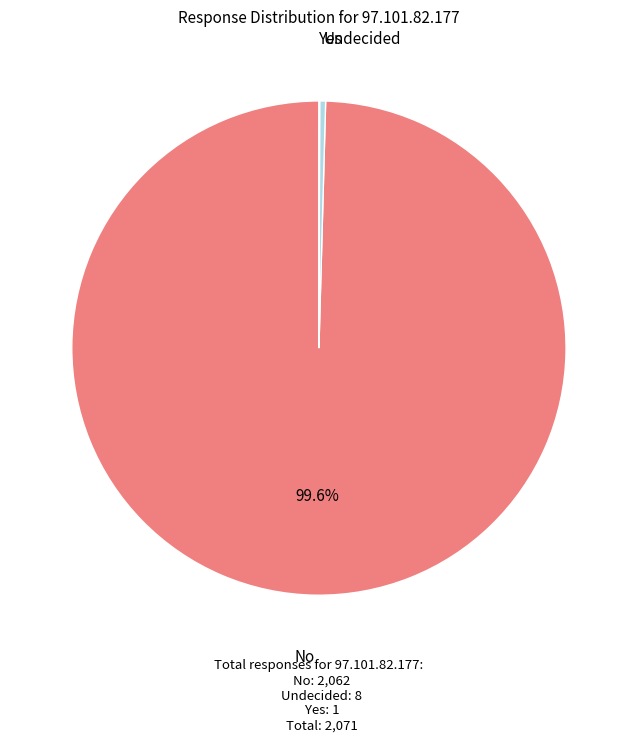

Which slice is the largest?

No